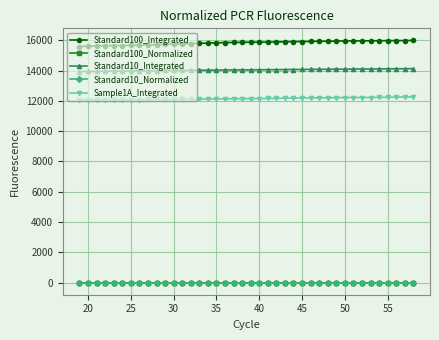

In Standard100_Integrated, how many points are lower than both neighbors (excluding endpoints)?

1